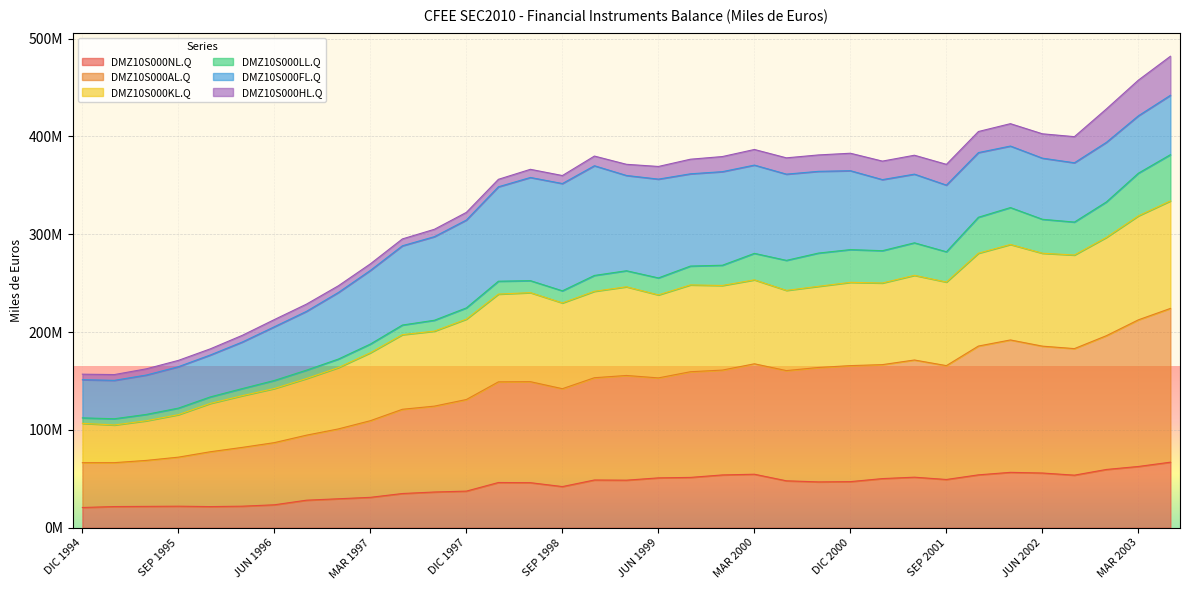

Does the chart display data point markers on the line(s)?

No